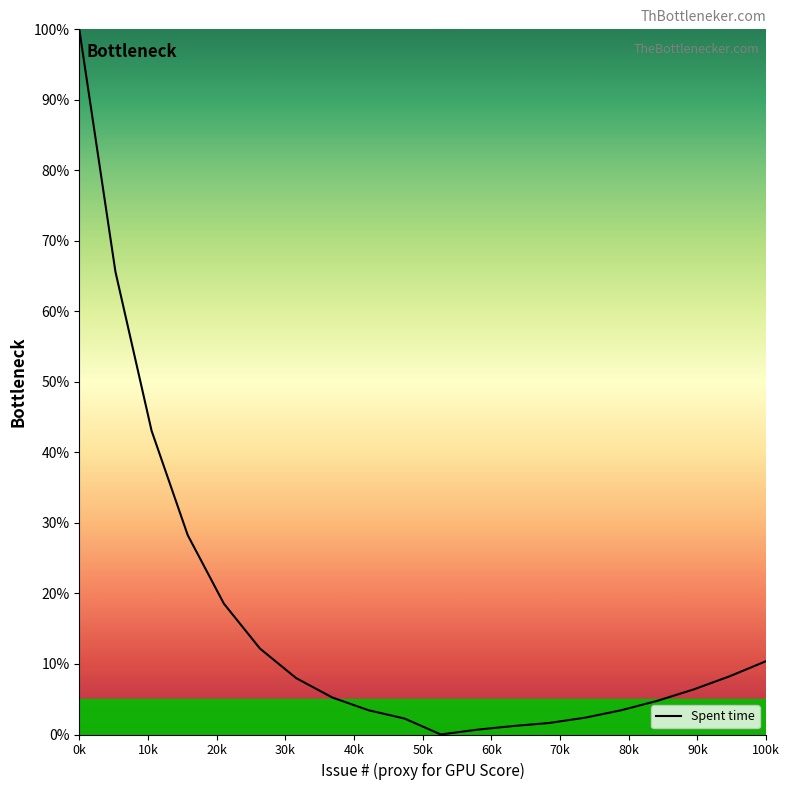

What is the greatest value displayed?

100.0